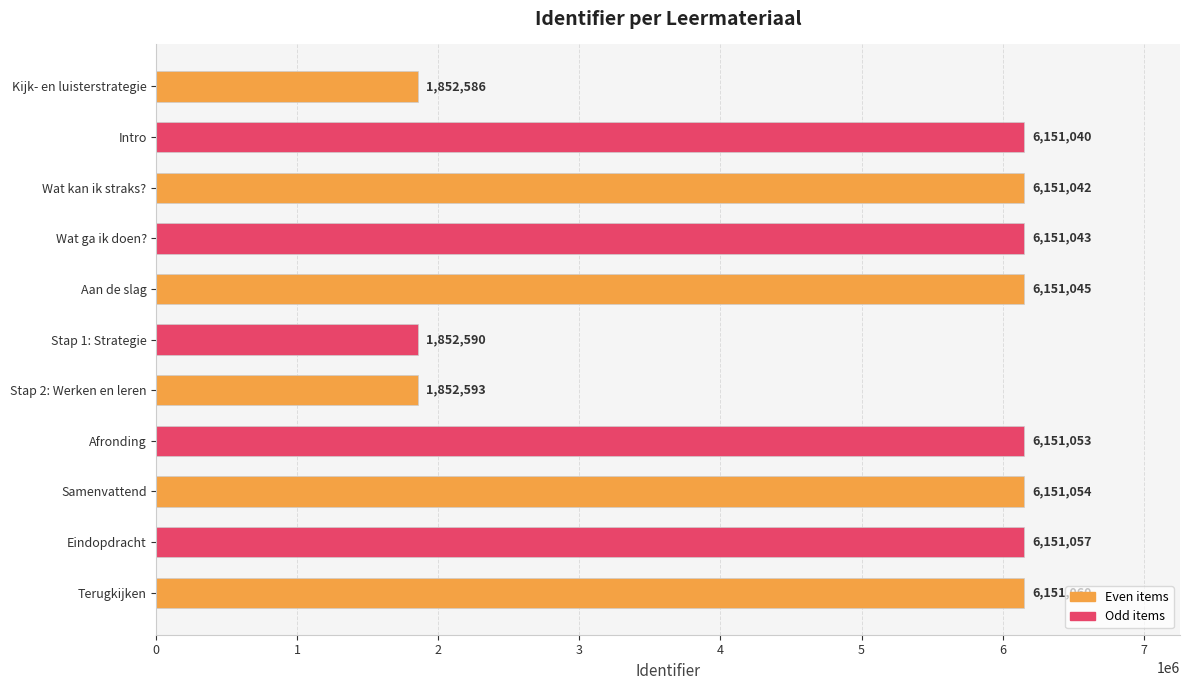

How many bars are there in total?

11